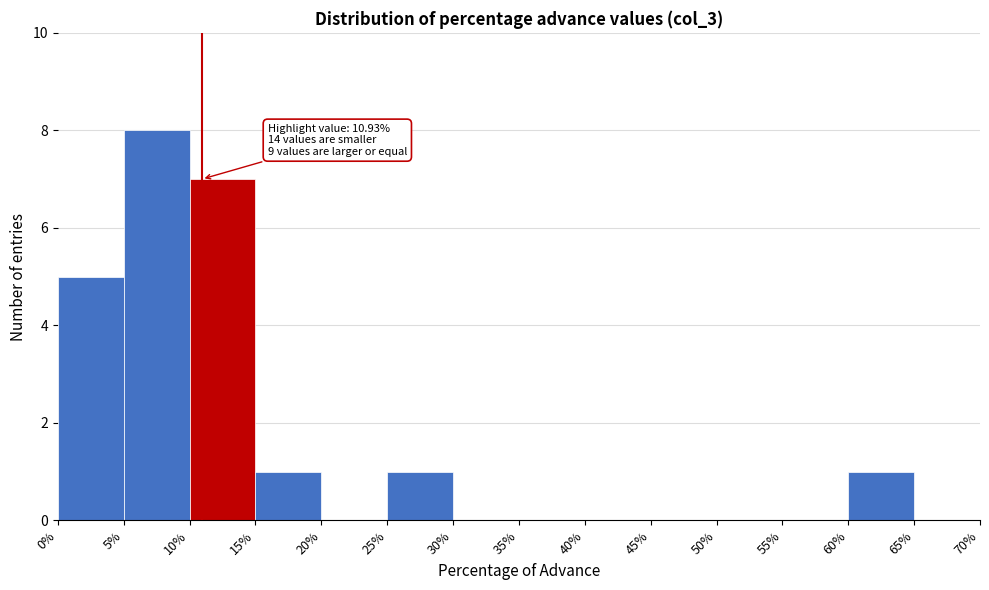

Over which range of the x-axis is the bar tallest?

5% to 10%